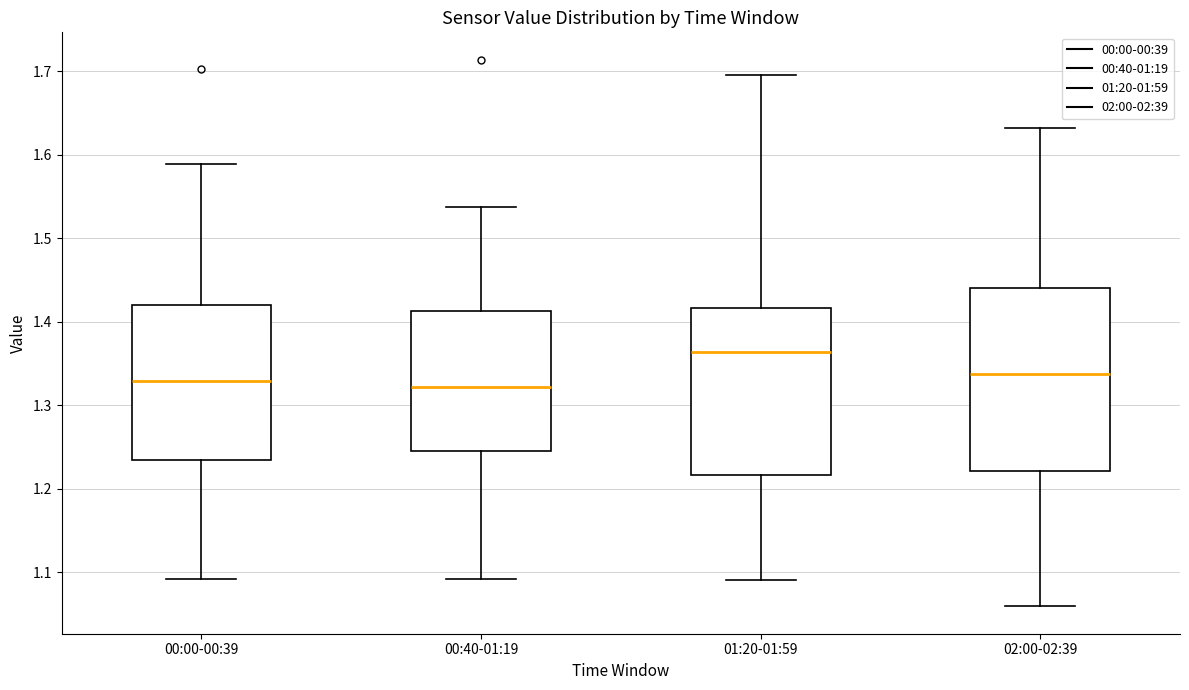

Reading left to right, transcribe this box plot: for each box, give where its median line is, the range the box spans, and where its two whiskers end, as read against the y-axis. The values are not printed on the chart, so give them approximately, as read against the axis.

00:00-00:39: median 1.33, box 1.23 to 1.42, whiskers 1.09 to 1.59
00:40-01:19: median 1.32, box 1.25 to 1.41, whiskers 1.09 to 1.54
01:20-01:59: median 1.36, box 1.22 to 1.42, whiskers 1.09 to 1.70
02:00-02:39: median 1.34, box 1.22 to 1.44, whiskers 1.06 to 1.63